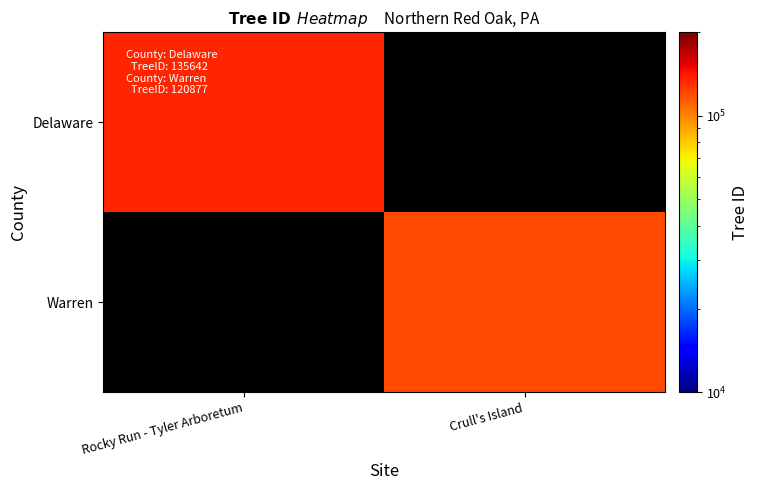

List the labels in order of Warren value, smallest first.

Rocky Run - Tyler Arboretum, Crull's Island